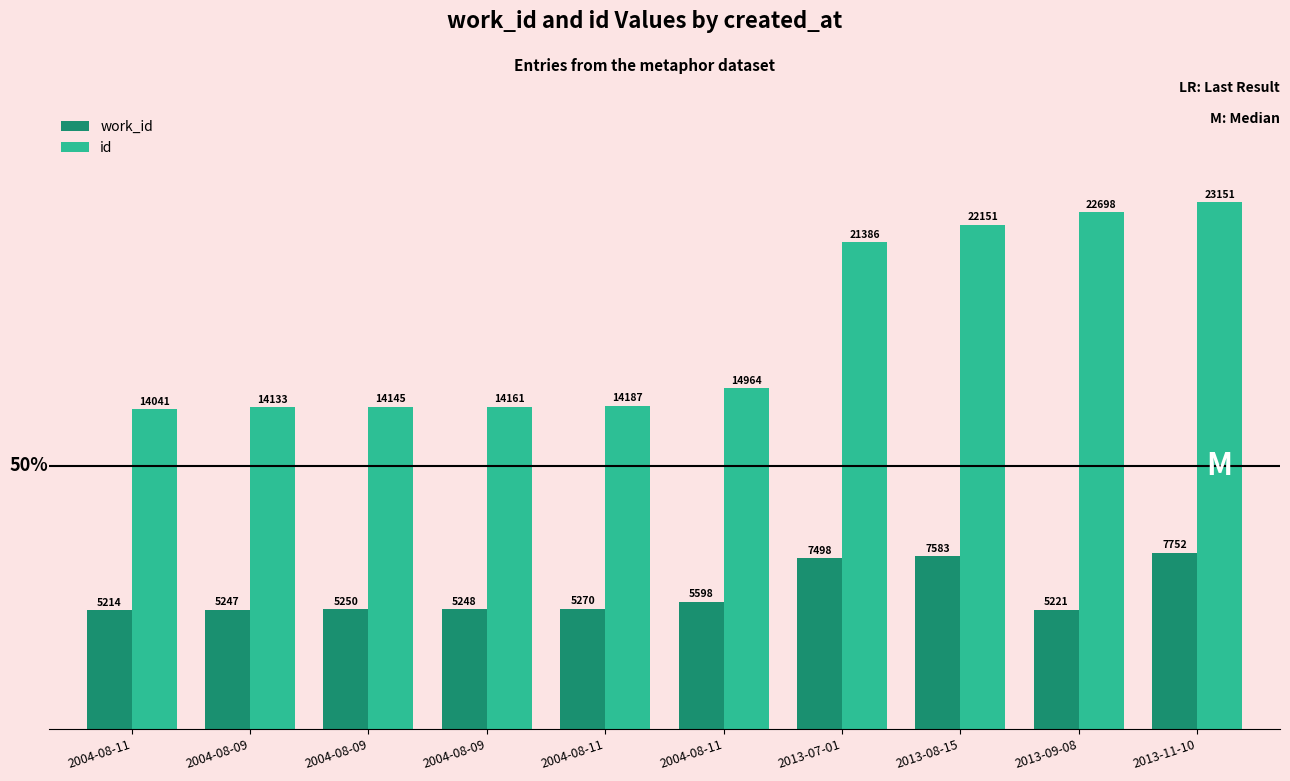

What is the difference between the second highest and second lowest values in the work_id series?

10.2